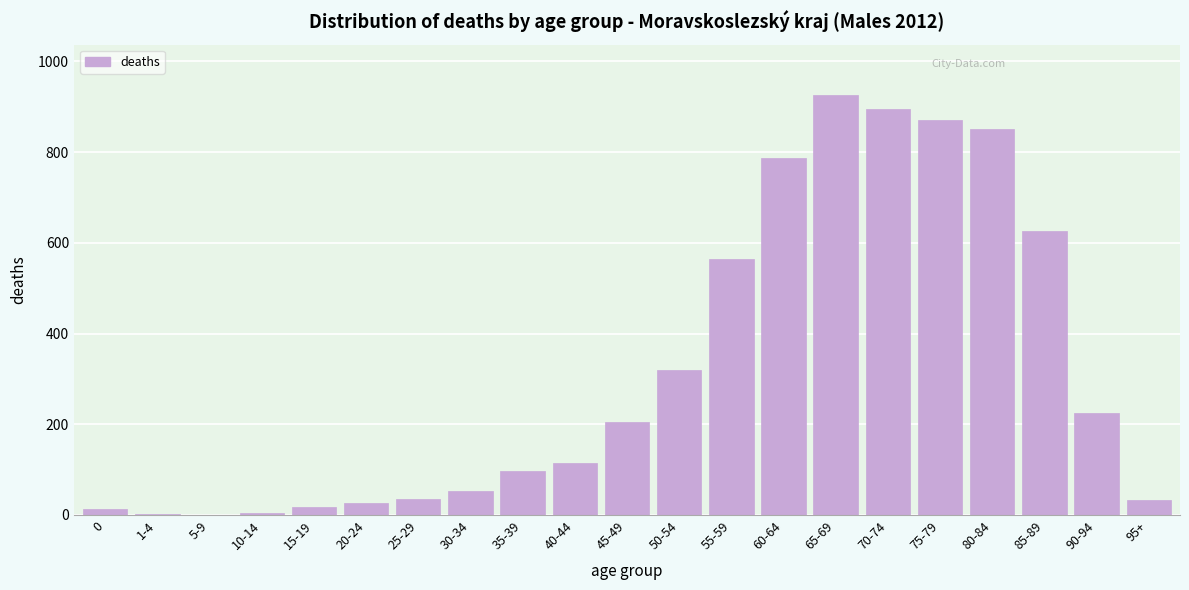

True or false: the data shows 1130 at 60-64.

False